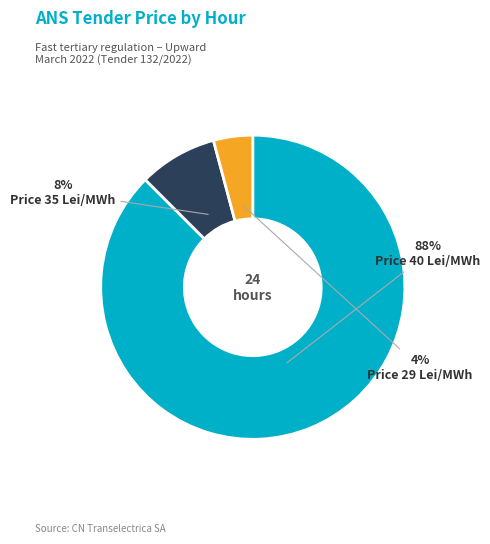

How many slices are in this pie chart?

3